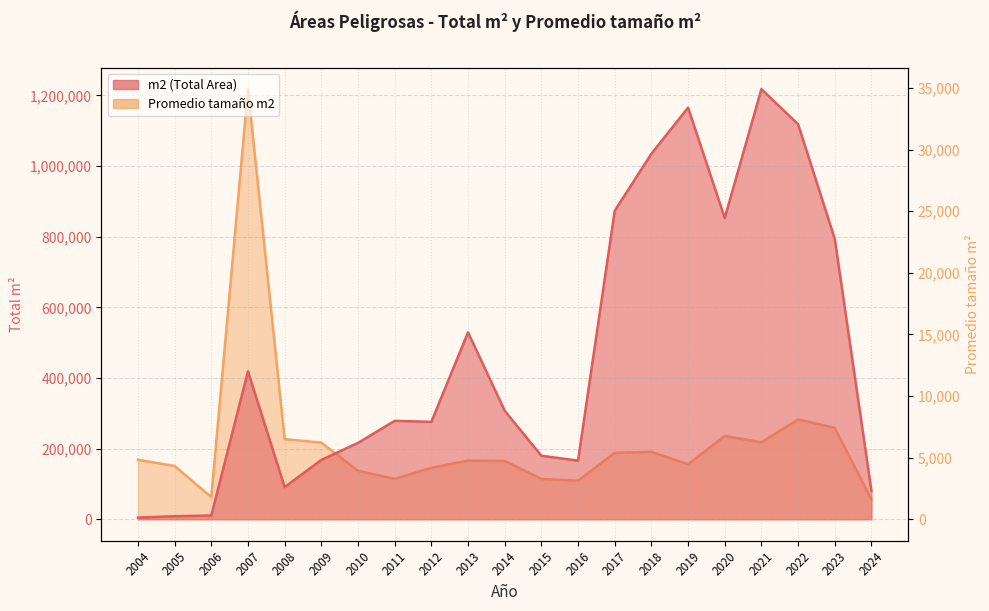

How many values in the Promedio tamaño m2 series are below 4767?

10